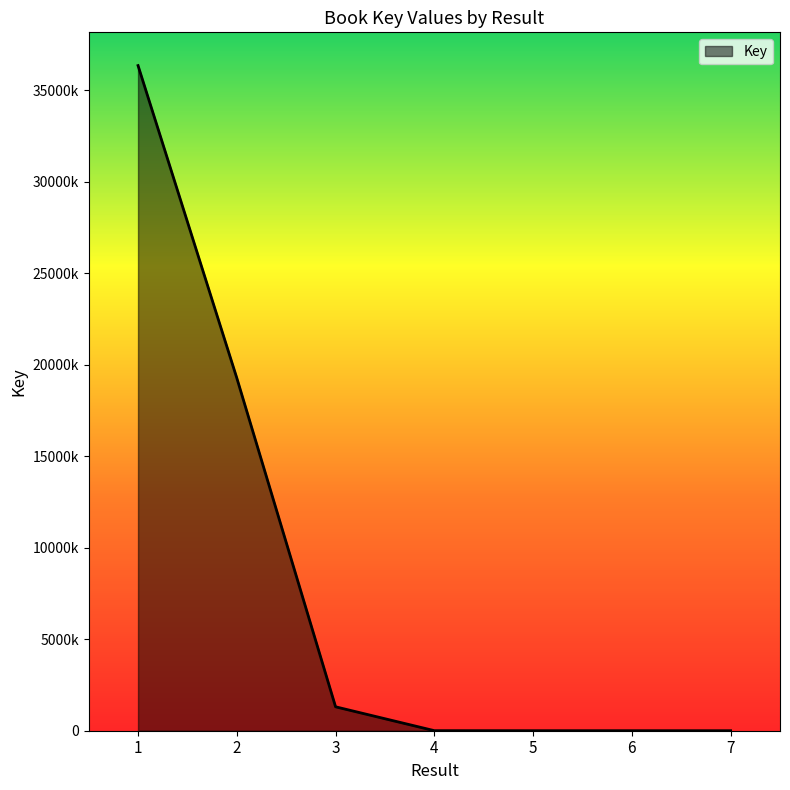

Reading right to left, transcribe all the data shown in this chart.

178	921	1048	3366	1306923	19268392	36334405